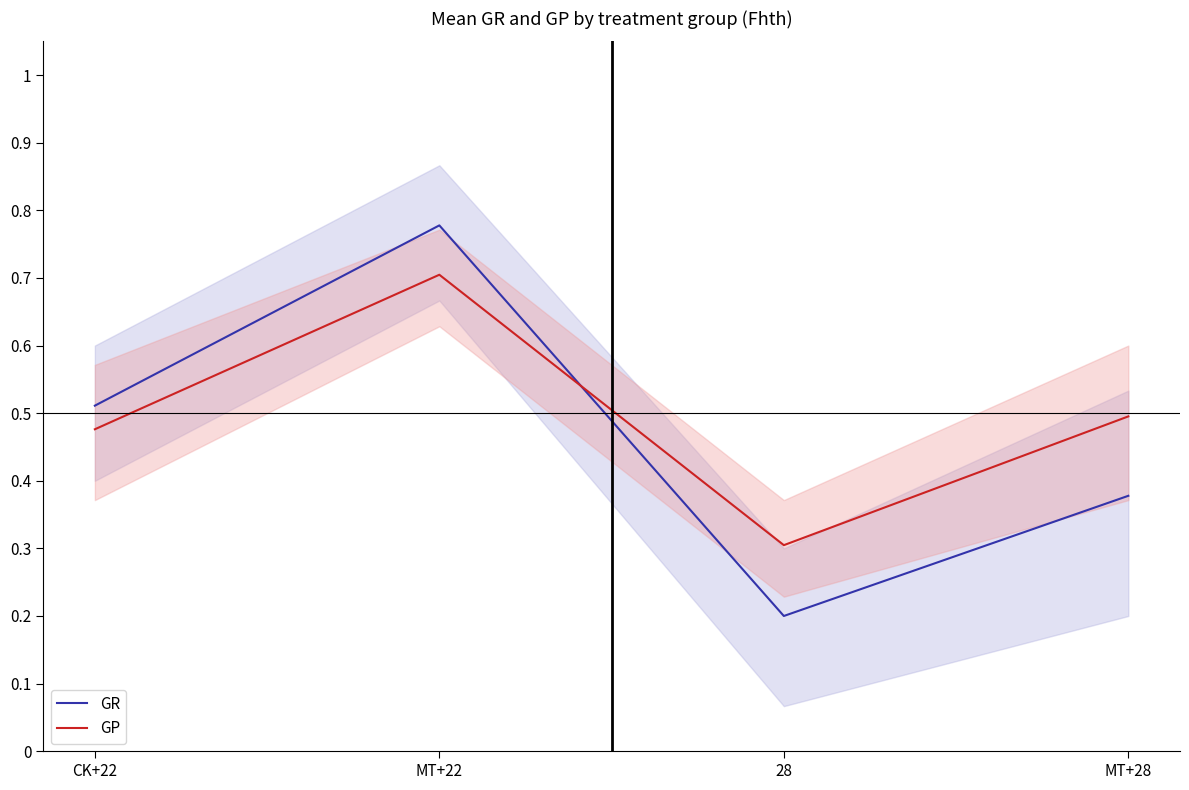

Between which two adjacent categories do GP and GR first intersect?

MT+22 and 28